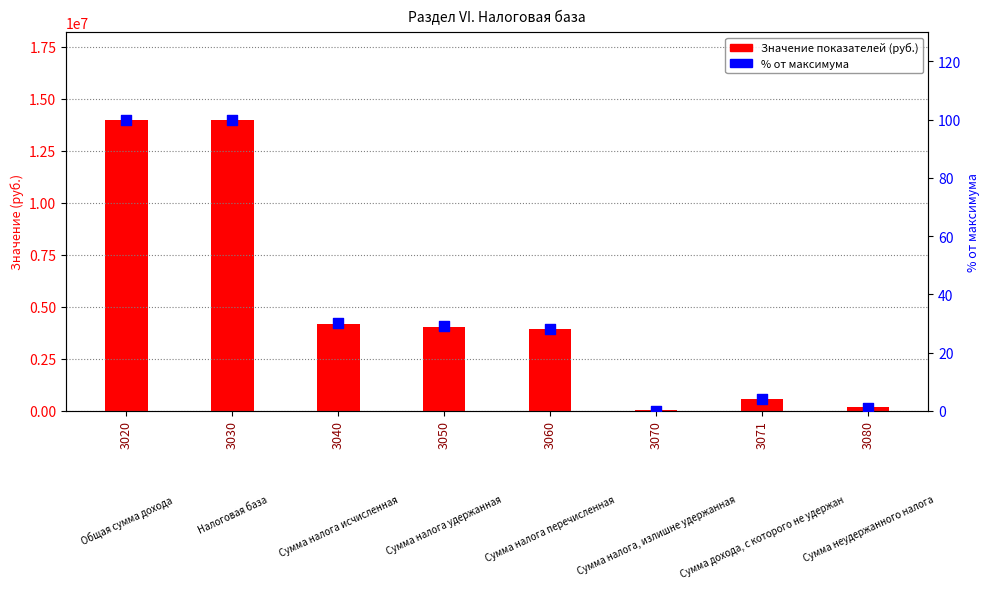

Which series reaches the minimum Y coordinate?

% от максимума